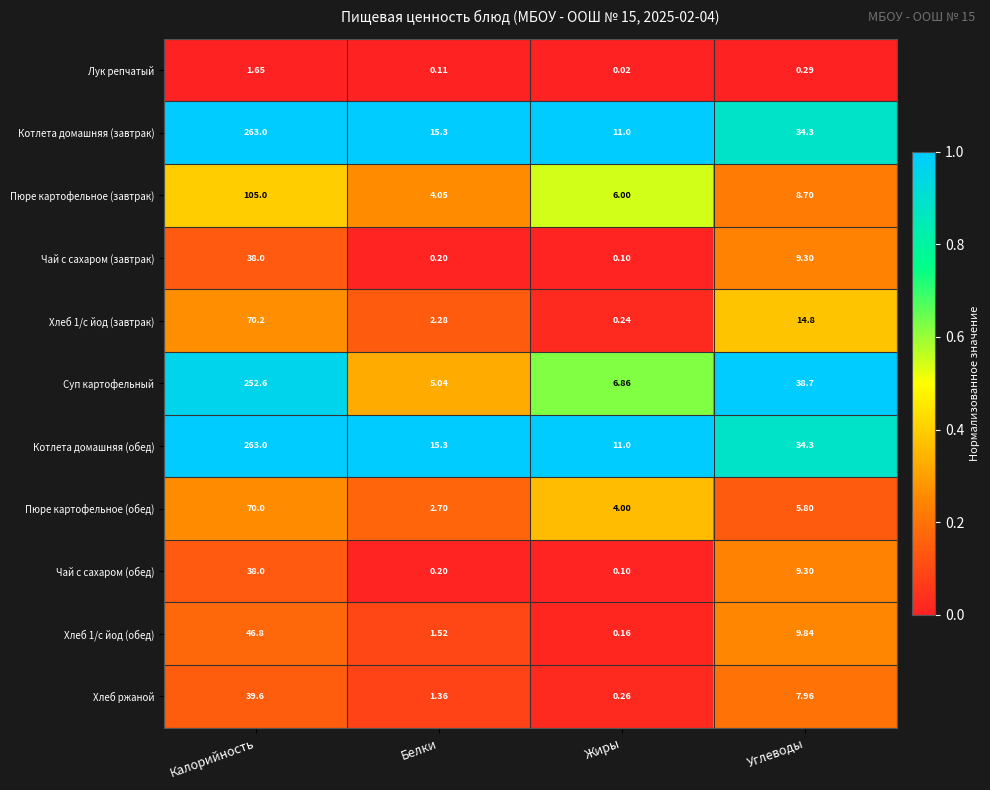

At which label does Хлеб 1/с йод (завтрак) first exceed 14?

Калорийность